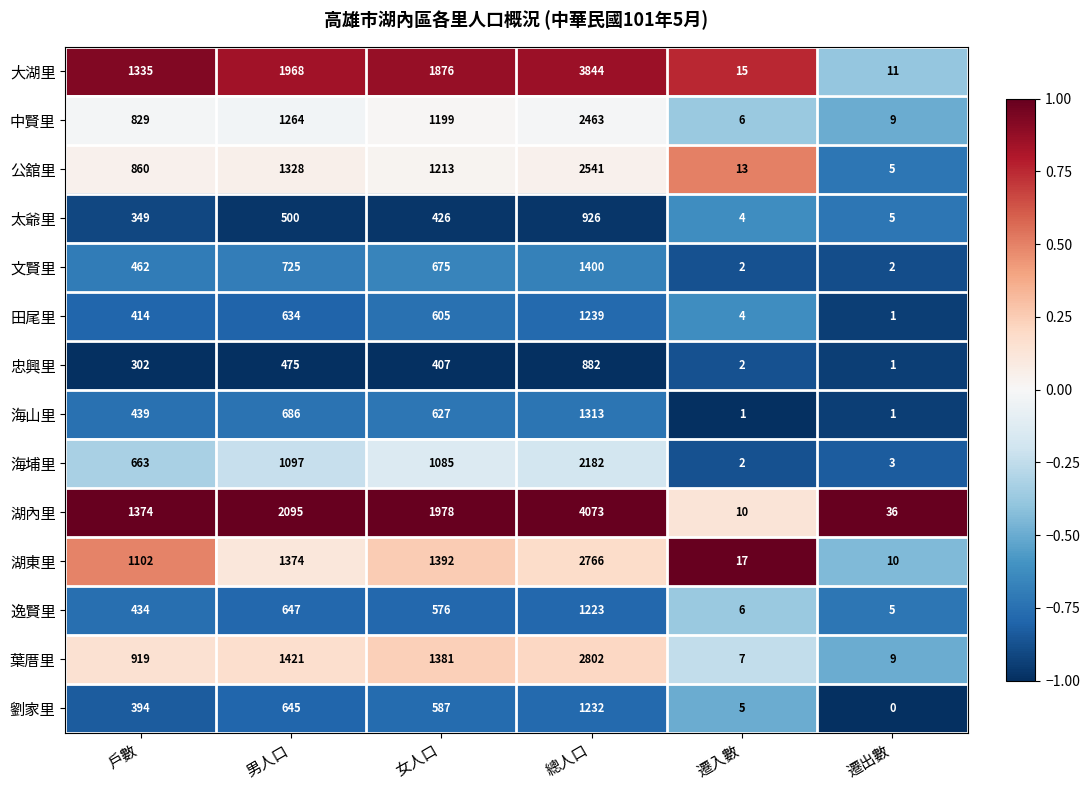

What is the difference between the highest and lowest values at 遷出數?

36